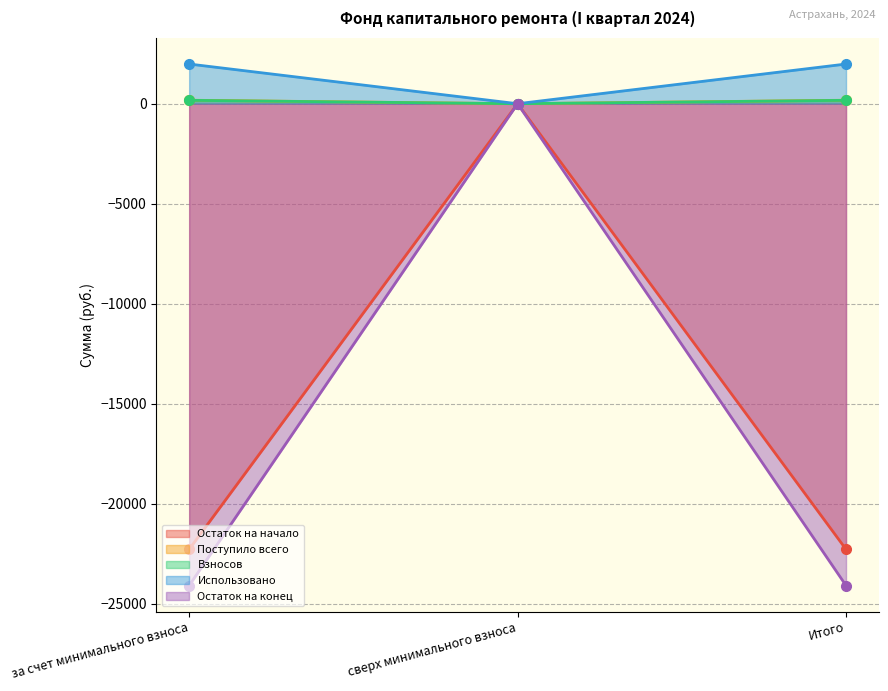

Which label corresponds to the largest value in the chart?

за счет минимального взноса